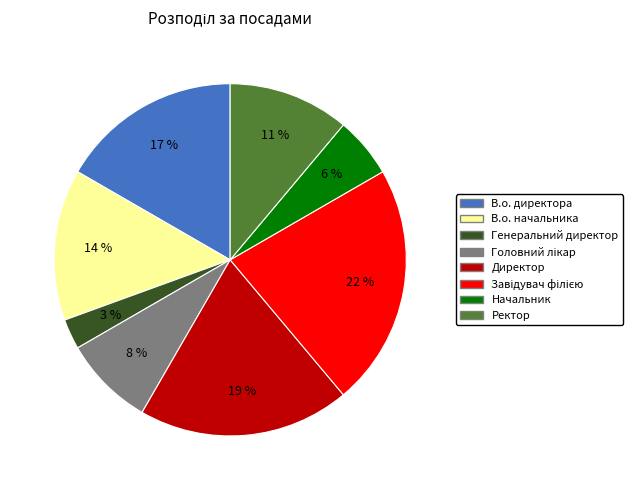

Does Директор account for over 50% of the chart?

No